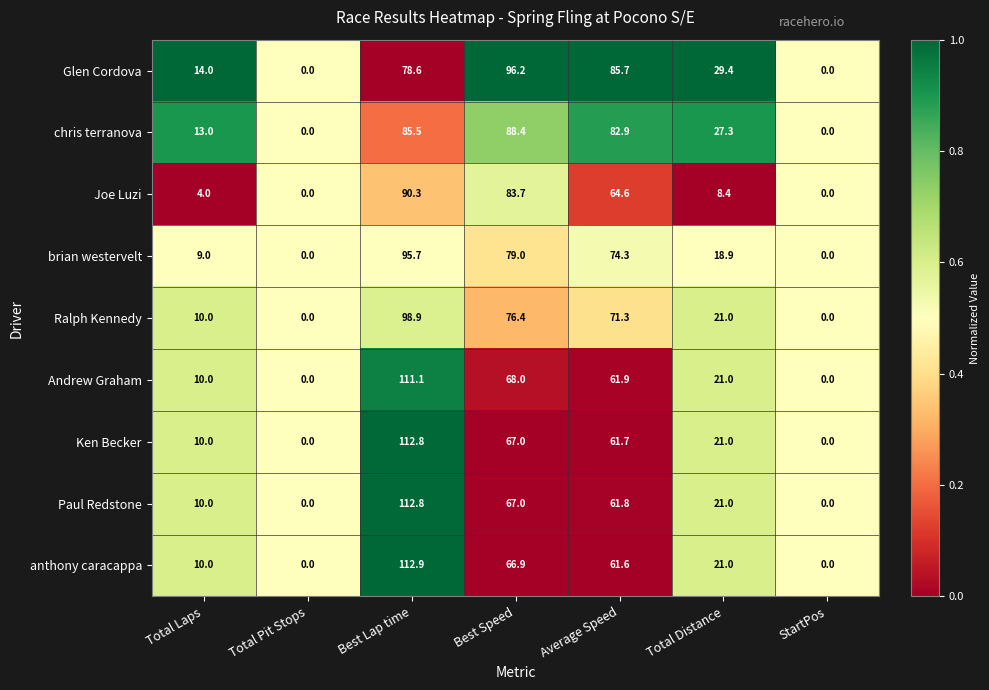

What is the total value across all series at Total Distance?

189.0